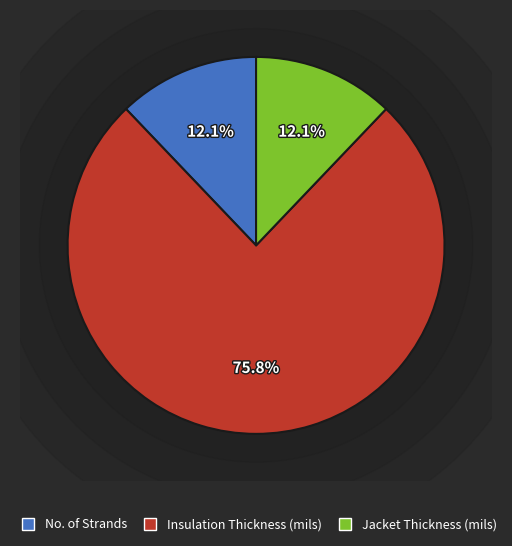

How many segments does this pie chart have?

3